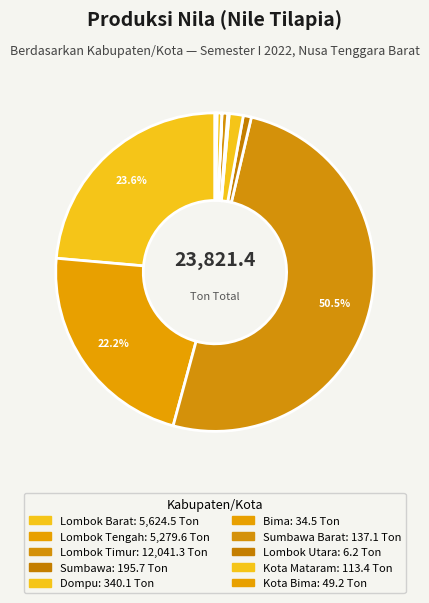

Does any single category account for the majority?

Yes